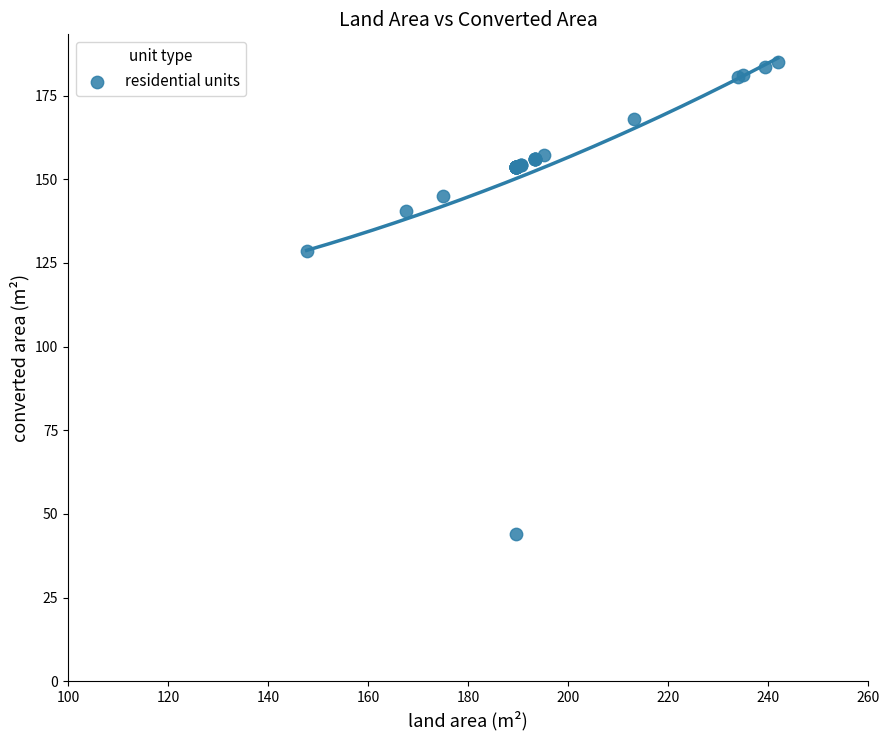

What Y value in the scatter plot is closest to 114?

128.6